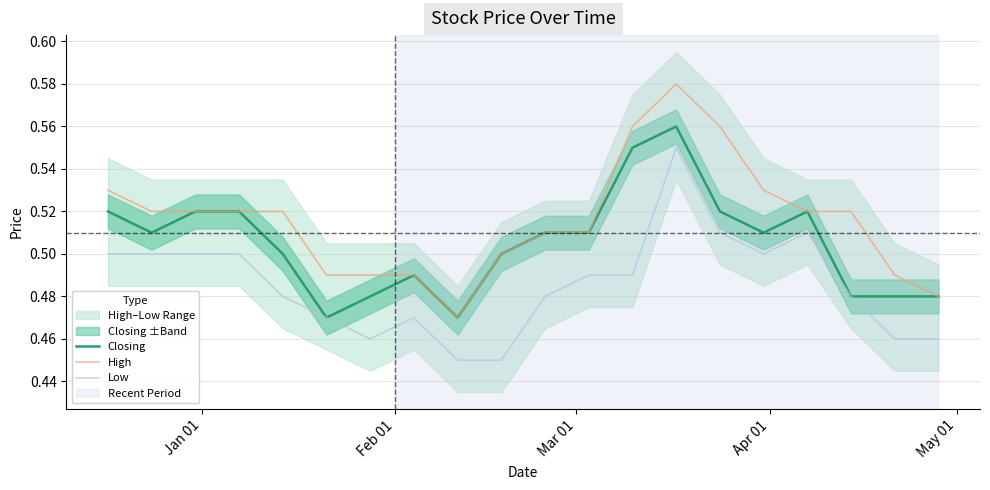

True or false: Closing and High cross at least once.

False